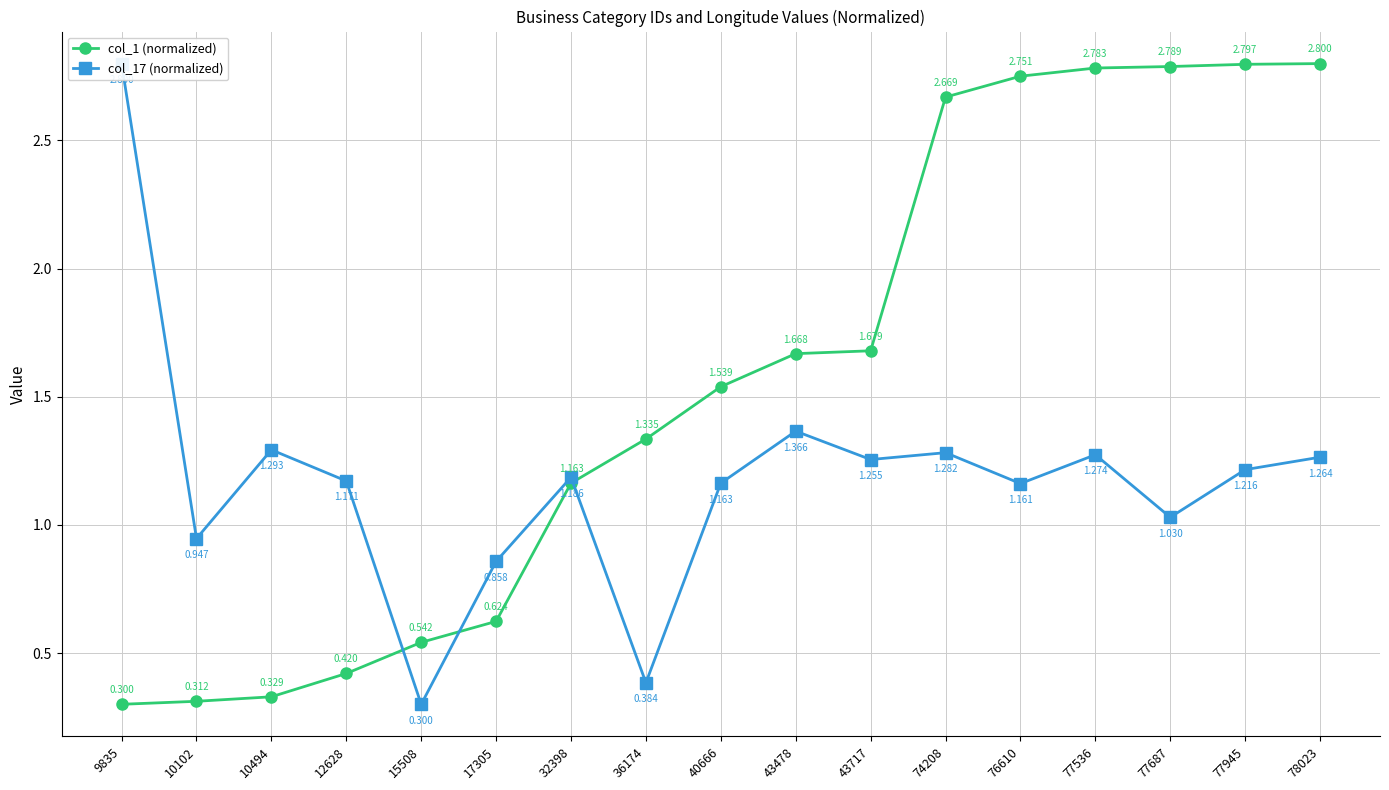

What value does the col_1 (normalized) series have at 77536?

2.8